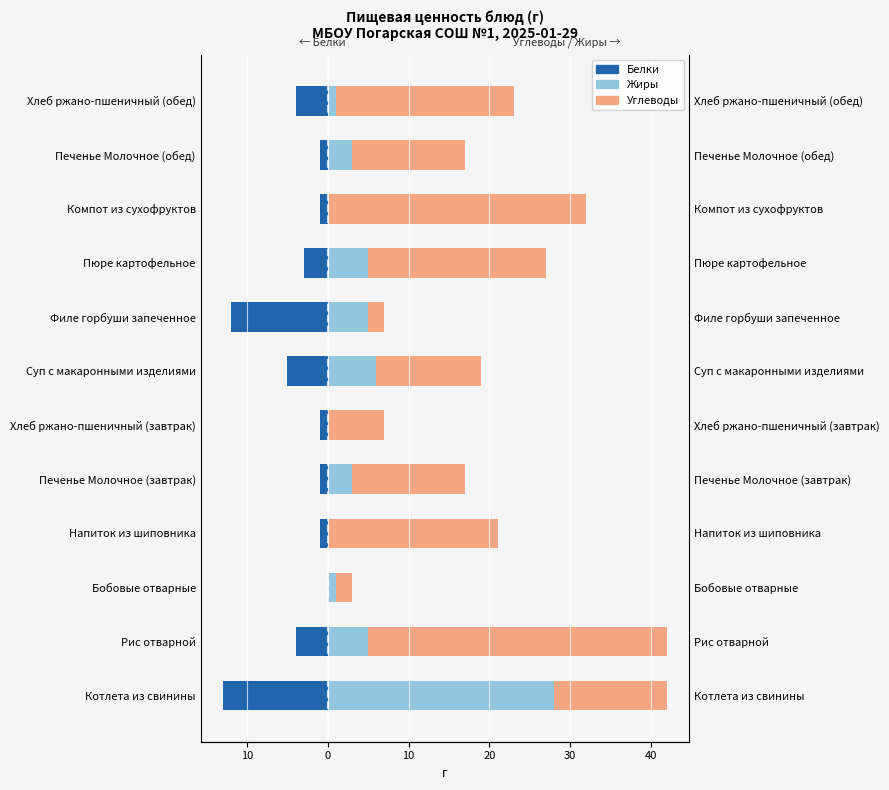

List the series in order of their peak value, highest first.

Углеводы, Жиры, Белки